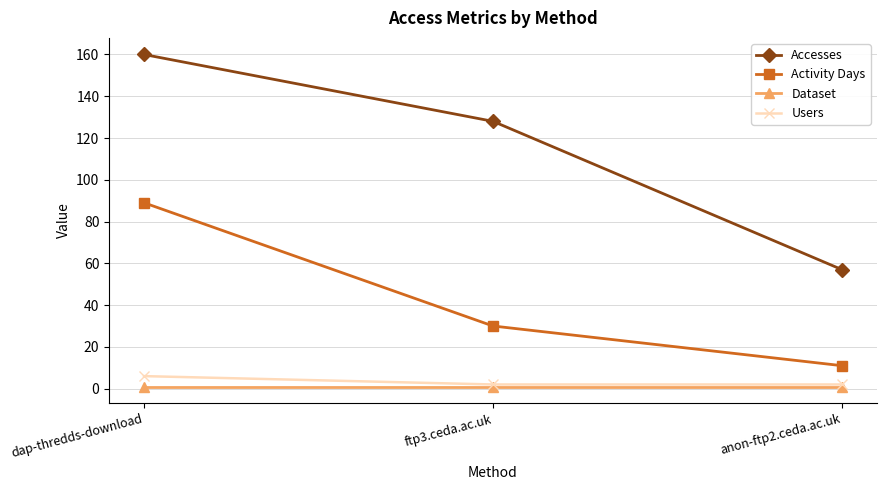

True or false: Accesses has a value of 57 at anon-ftp2.ceda.ac.uk.

True